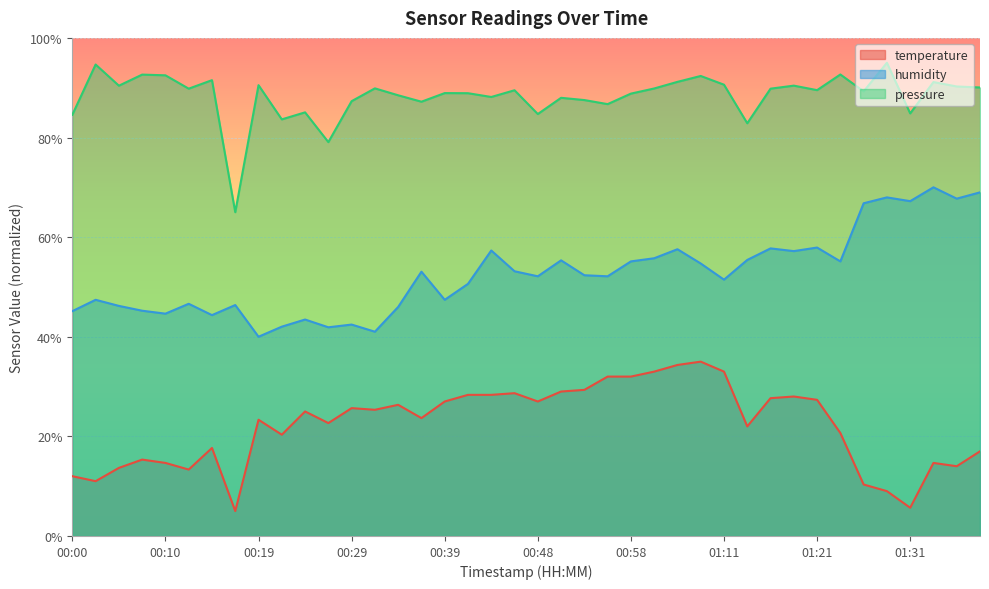

In humidity, how many points are higher than both neighbors (excluding endpoints)?

13